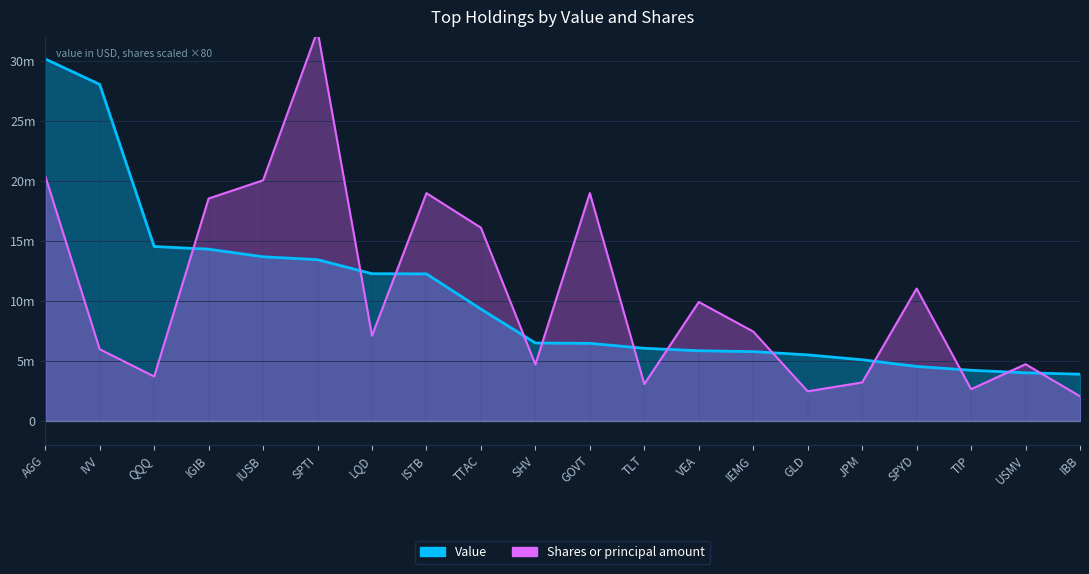

What position from the left is IGIB?

4